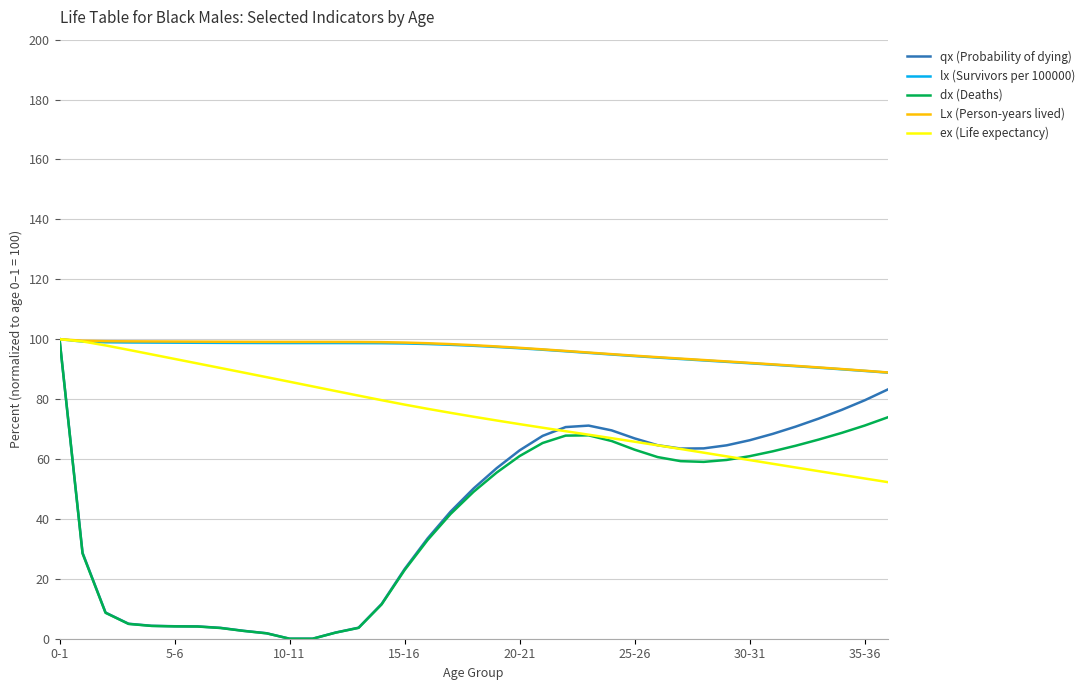

What are all the series names shown in the legend?

qx (Probability of dying), lx (Survivors per 100000), dx (Deaths), Lx (Person-years lived), ex (Life expectancy)